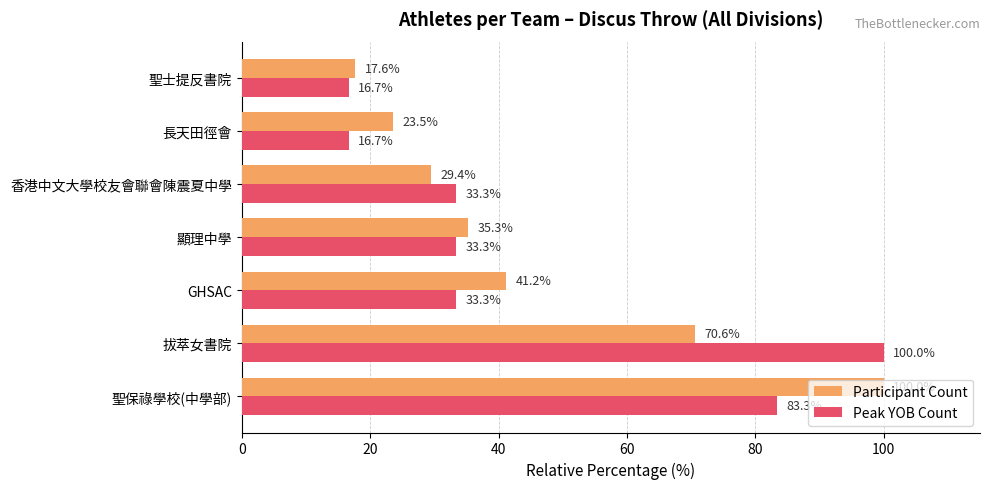

Which series has the largest total across all categories?

Participant Count